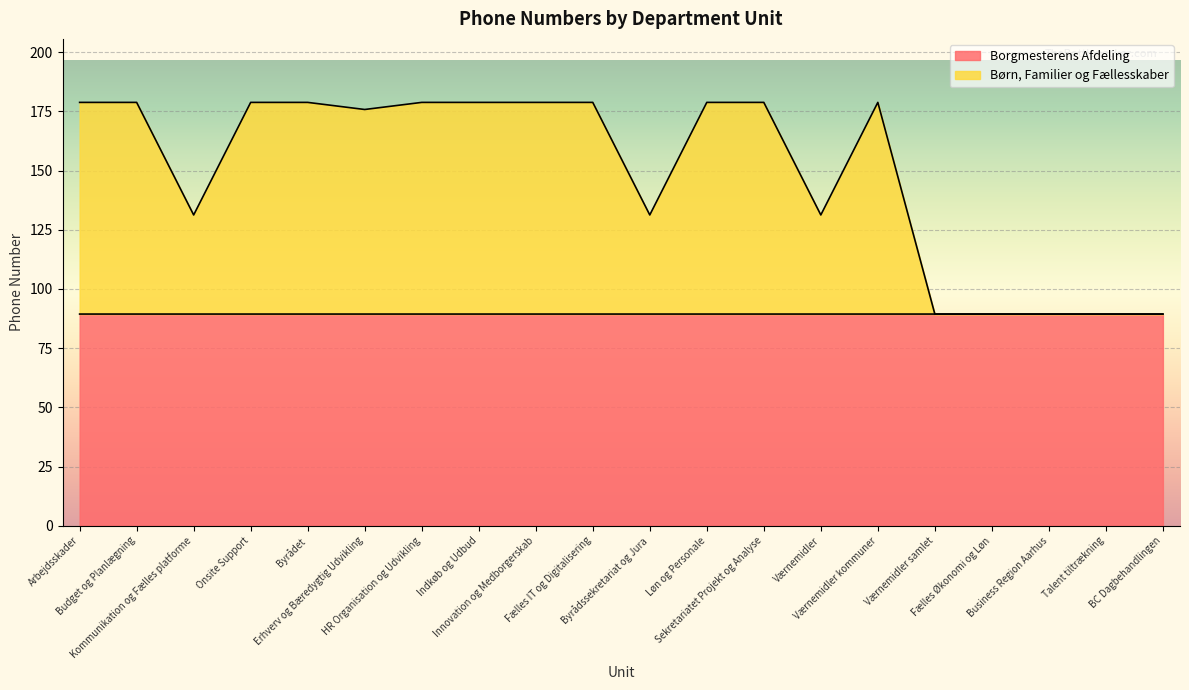

Reading left to right, list all the values displayed in this chart.

Borgmesterens Afdeling: Arbejdsskader=89.4	Budget og Planlægning=89.4	Kommunikation og Fælles platforme=89.4	Onsite Support=89.4	Byrådet=89.4	Erhverv og Bæredygtig Udvikling=89.4	HR Organisation og Udvikling=89.4	Indkøb og Udbud=89.4	Innovation og Medborgerskab=89.4	Fælles IT og Digitalisering=89.4	Byrådssekretariat og Jura=89.4	Løn og Personale=89.4	Sekretariatet Projekt og Analyse=89.4	Værnemidler=89.4	Værnemidler kommuner=89.4	Værnemidler samlet=89.4	Fælles Økonomi og Løn=89.4	Business Region Aarhus=89.4	Talent tiltrækning=89.4	BC Dagbehandlingen=89.4
Børn, Familier og Fællesskaber: Arbejdsskader=178.8	Budget og Planlægning=178.8	Kommunikation og Fælles platforme=131.3	Onsite Support=178.8	Byrådet=178.8	Erhverv og Bæredygtig Udvikling=175.8	HR Organisation og Udvikling=178.8	Indkøb og Udbud=178.8	Innovation og Medborgerskab=178.8	Fælles IT og Digitalisering=178.8	Byrådssekretariat og Jura=131.3	Løn og Personale=178.8	Sekretariatet Projekt og Analyse=178.8	Værnemidler=131.3	Værnemidler kommuner=178.8	Værnemidler samlet=89.4	Fælles Økonomi og Løn=89.4	Business Region Aarhus=89.4	Talent tiltrækning=89.4	BC Dagbehandlingen=89.4